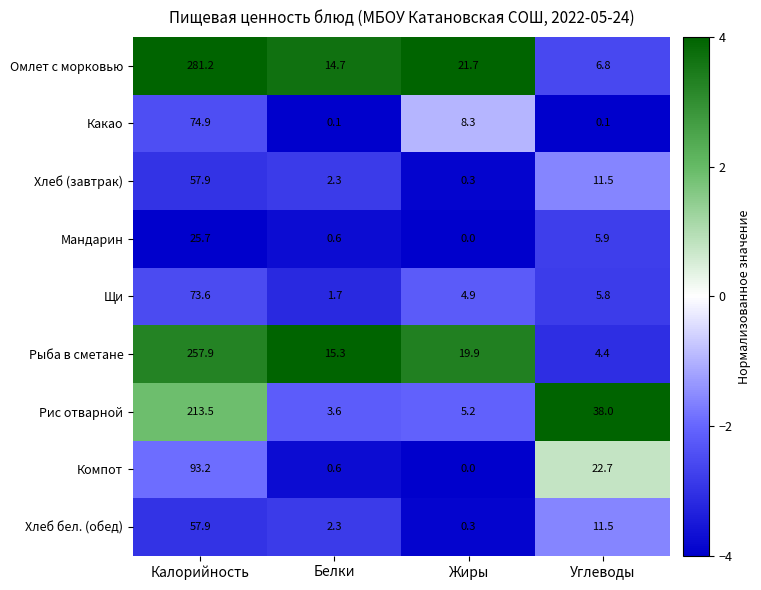

What is the greatest value displayed?

281.2